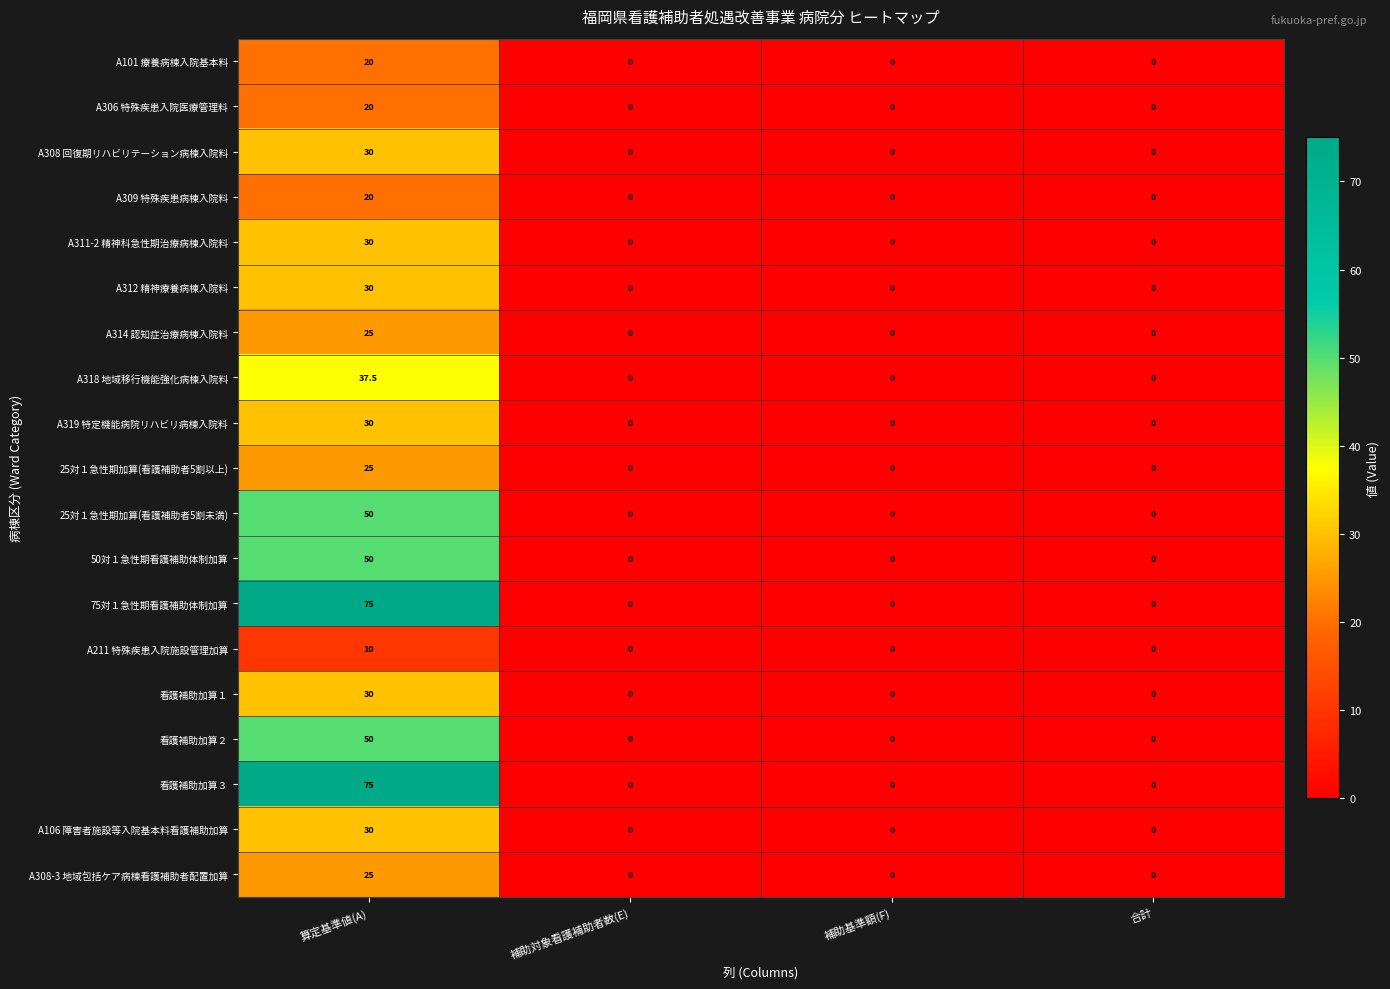

At which label does A101 療養病棟入院基本料 reach its peak?

算定基準値(A)